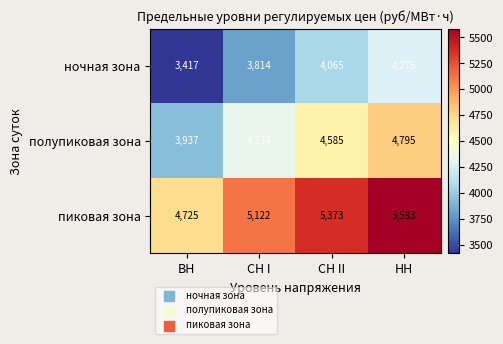

What is the spread (max minus min) of values at НН?

1308